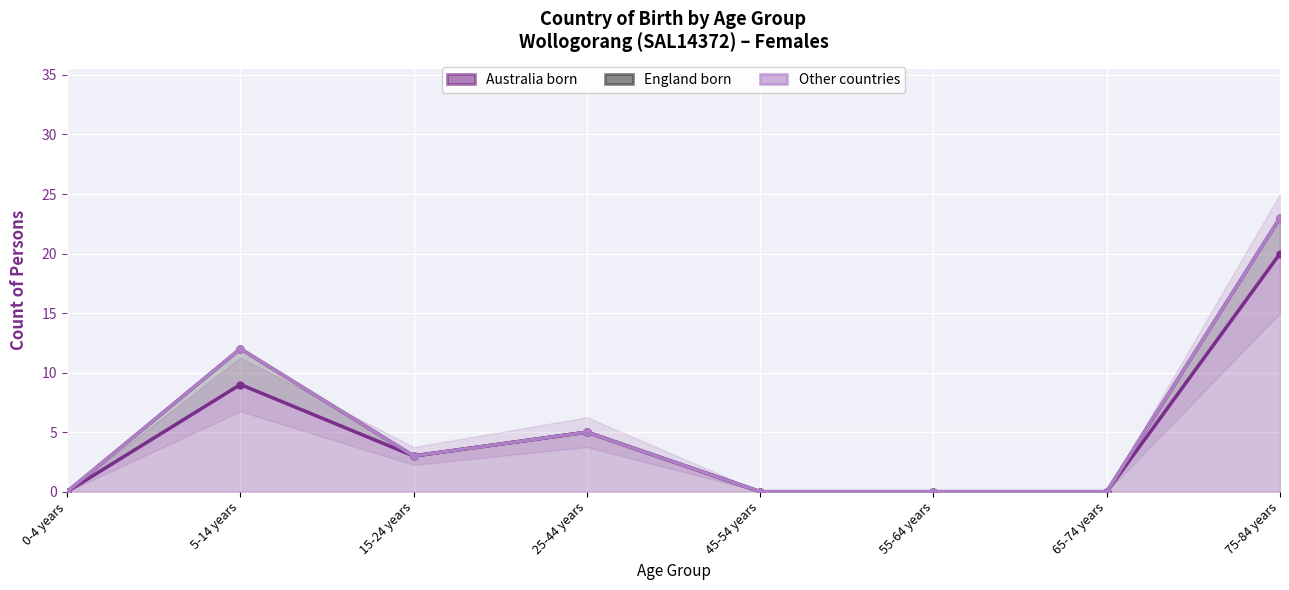

What is the difference between the Australia_born values at 0-4 years and 25-44 years?

5